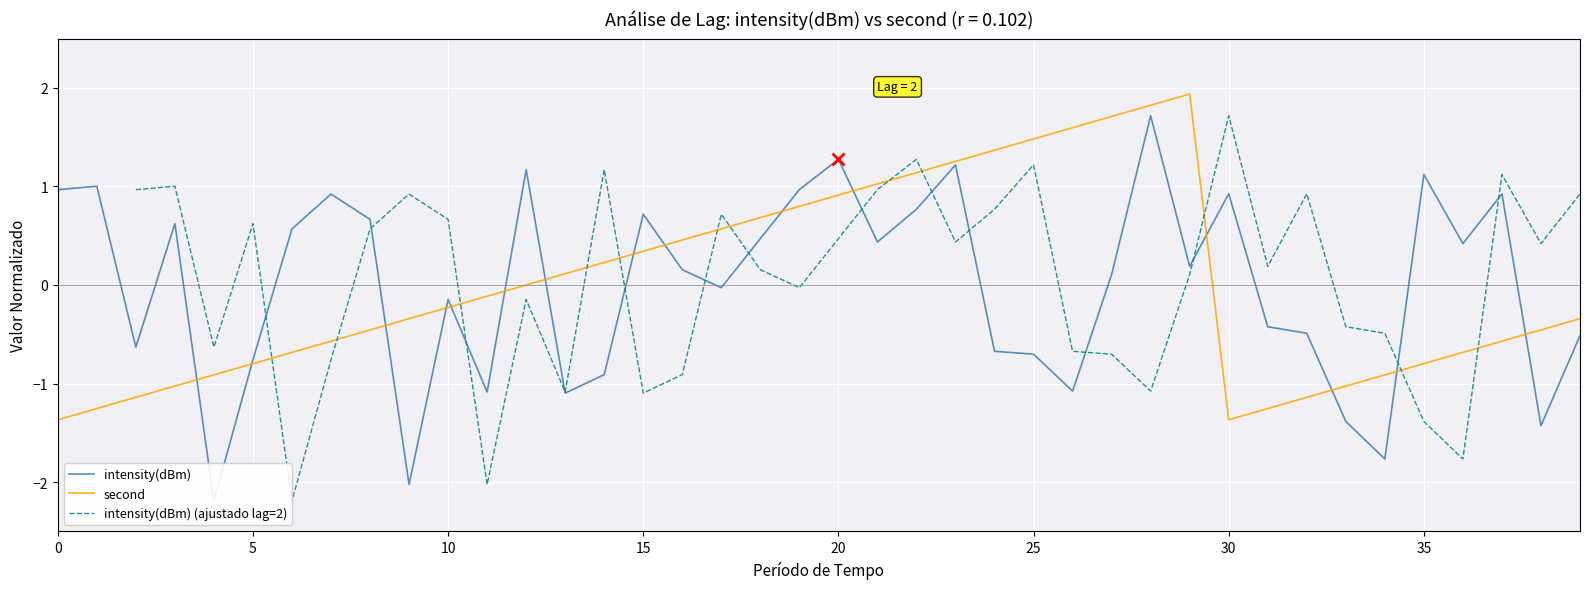

How many categories are shown in the chart?

40